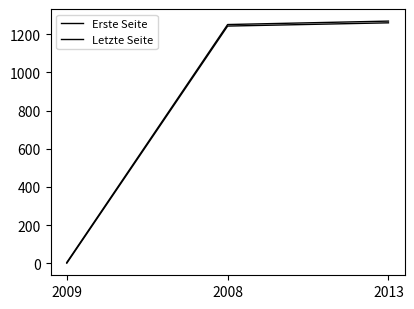

Is it true that Erste Seite equals 1796 at 2008?

False